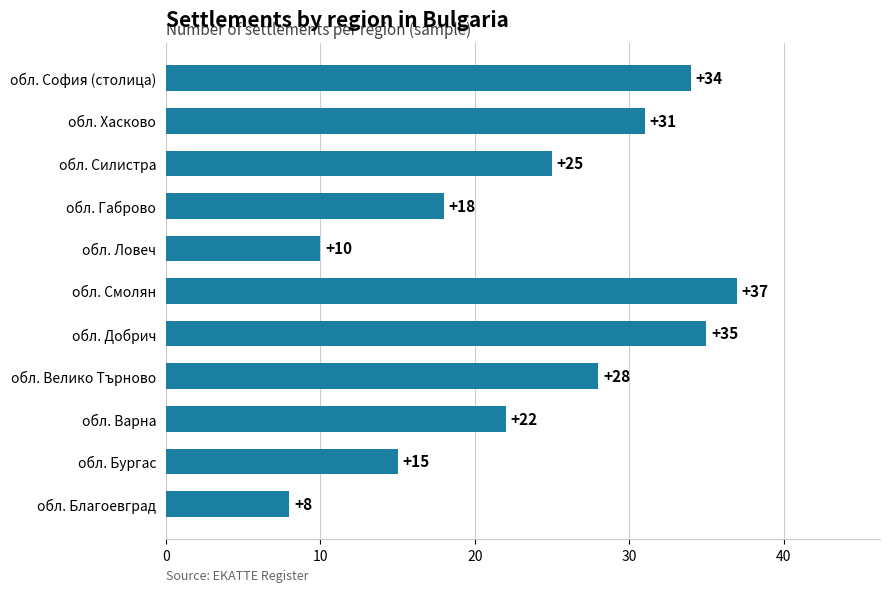

How many data points are less than 25?

5